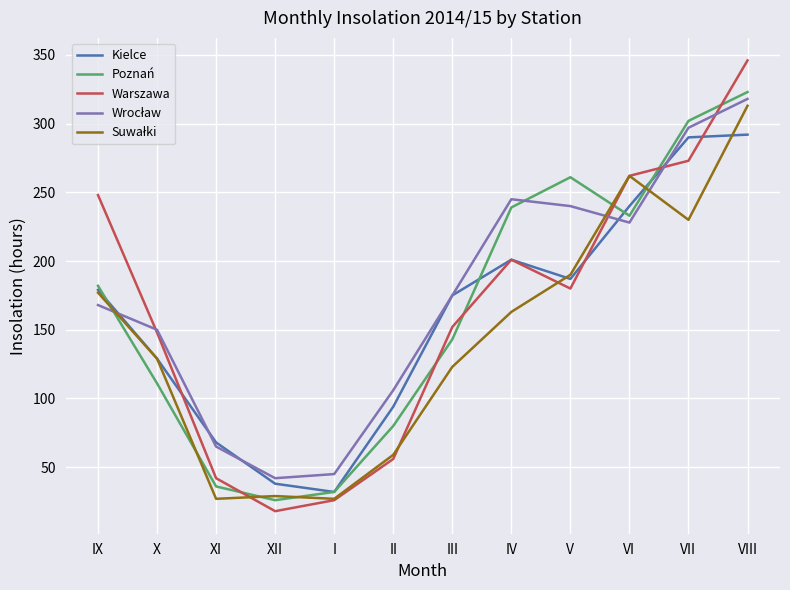

At which category is the sum across all series the highest?

VIII